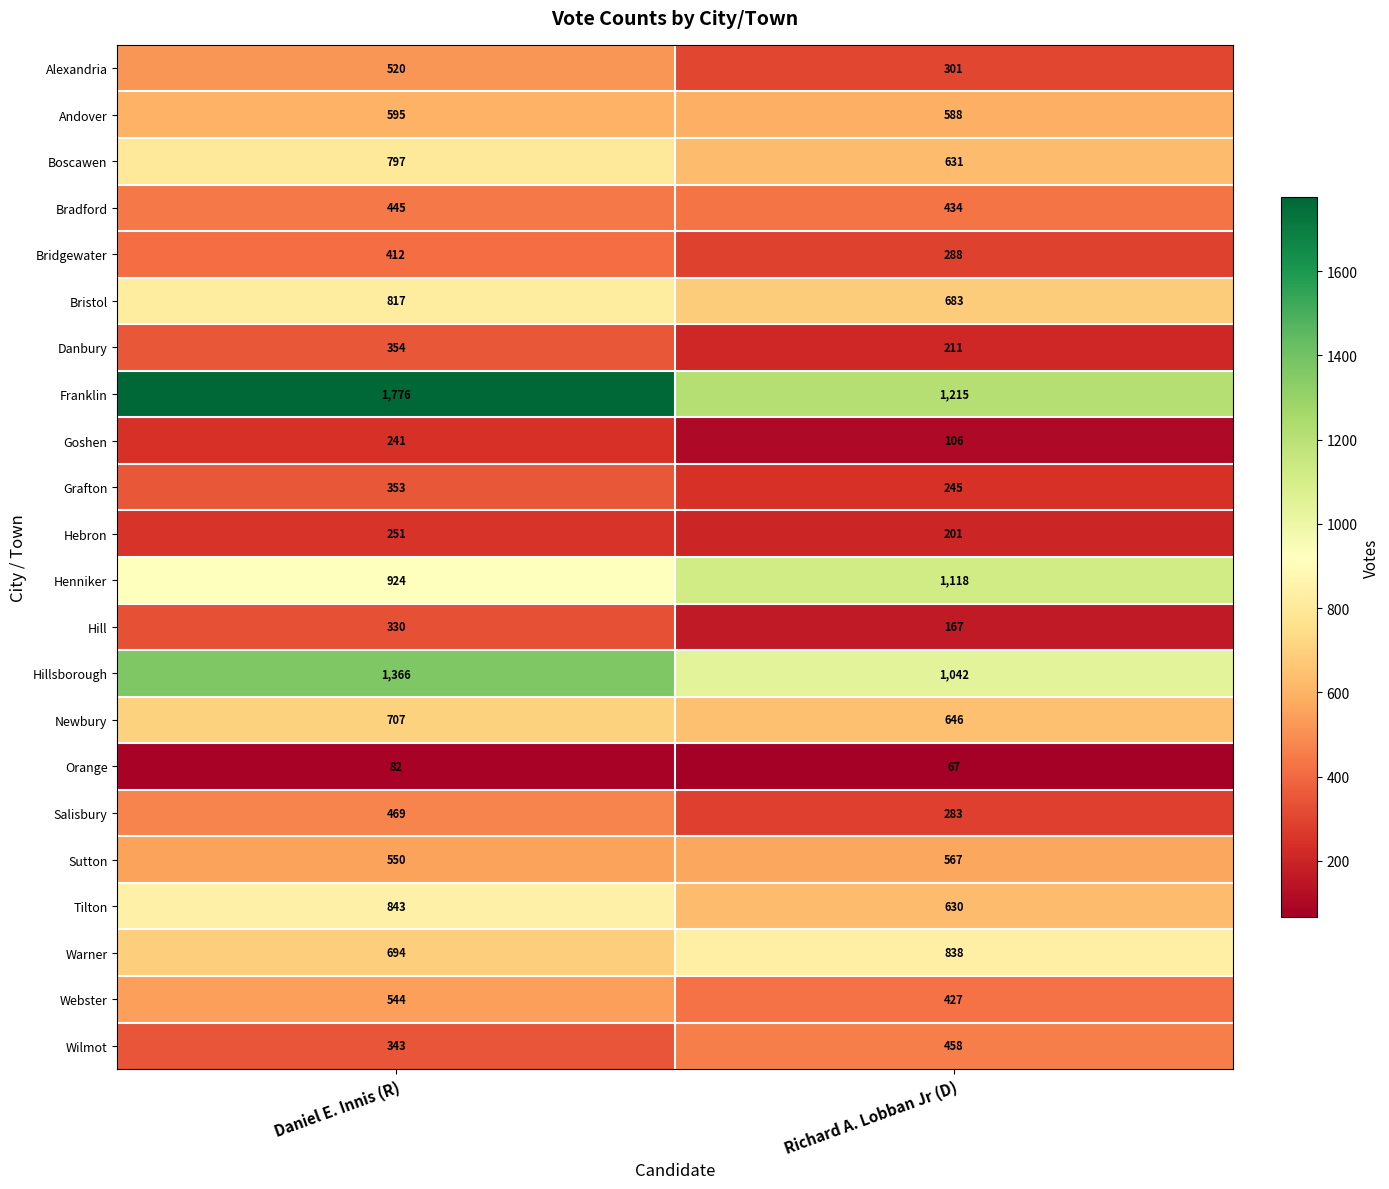

Rank the series by their maximum value, from highest to lowest.

Franklin, Hillsborough, Henniker, Tilton, Warner, Bristol, Boscawen, Newbury, Andover, Sutton, Webster, Alexandria, Salisbury, Wilmot, Bradford, Bridgewater, Danbury, Grafton, Hill, Hebron, Goshen, Orange